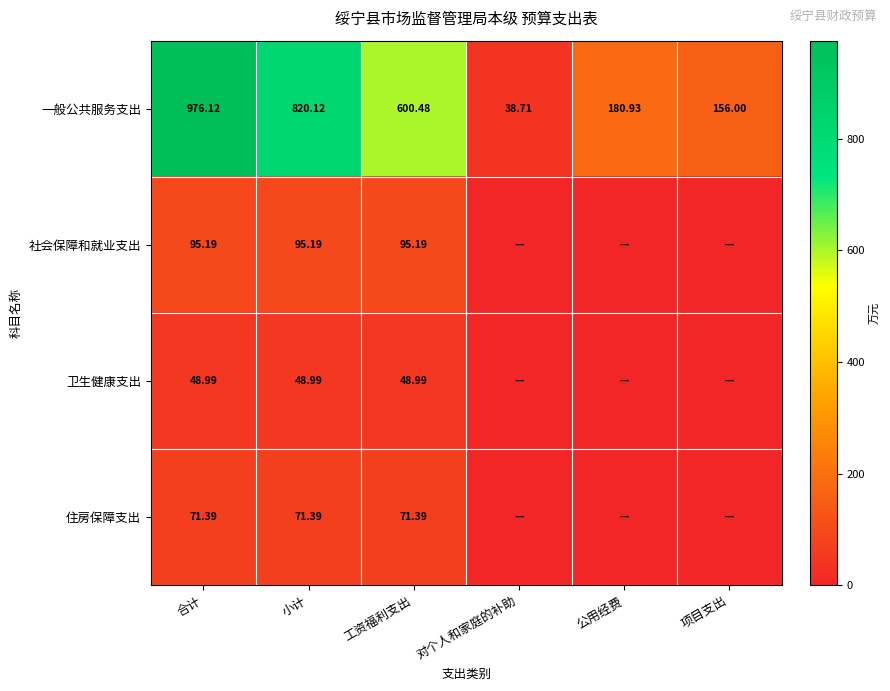

How many data points does each series have?

6